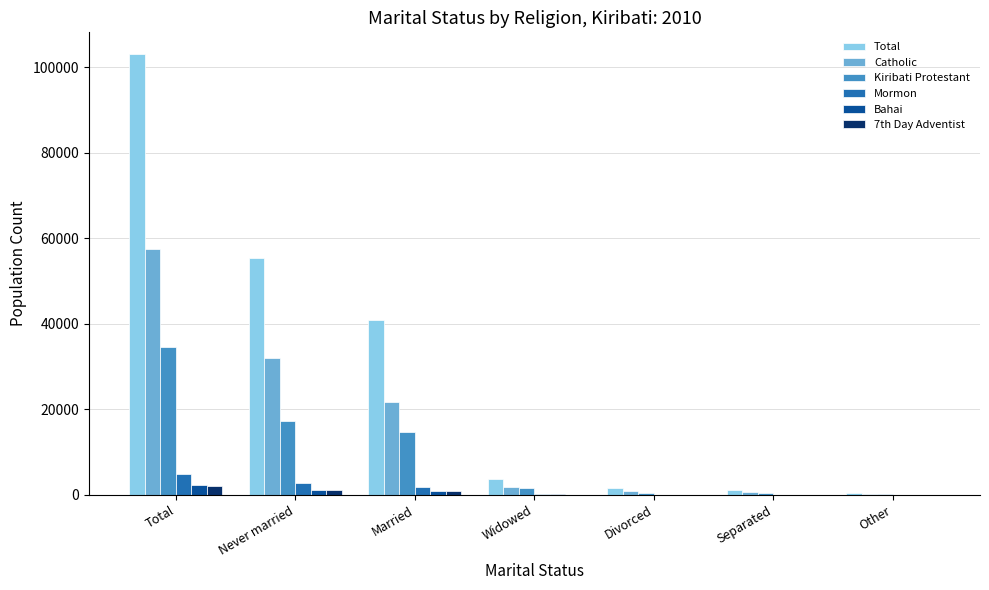

Are the bars horizontal?

No